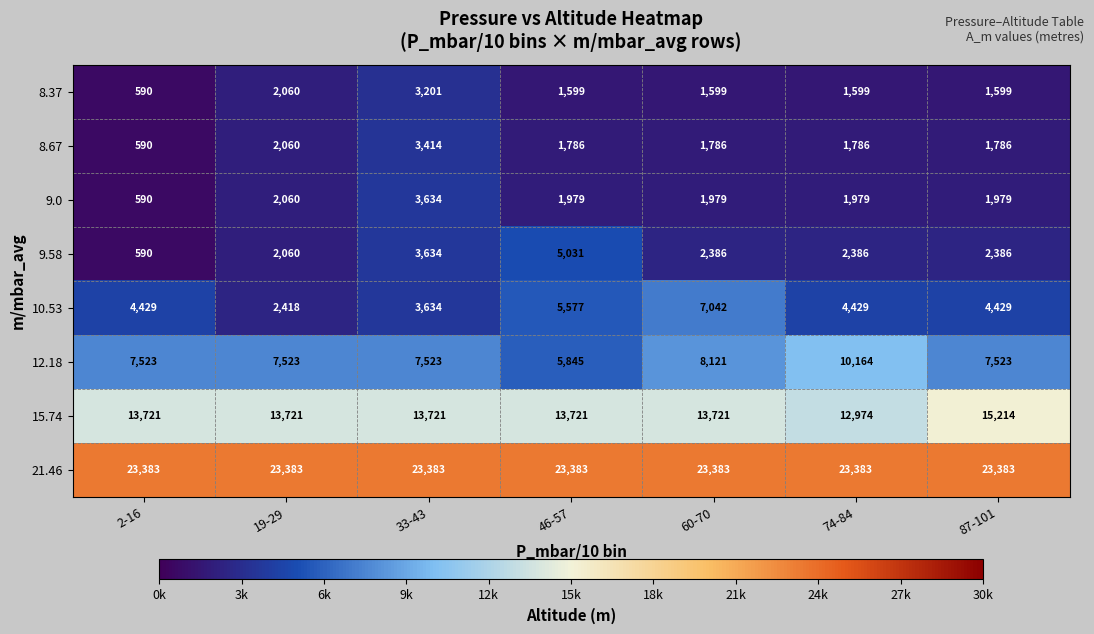

How many series are shown in this chart?

8